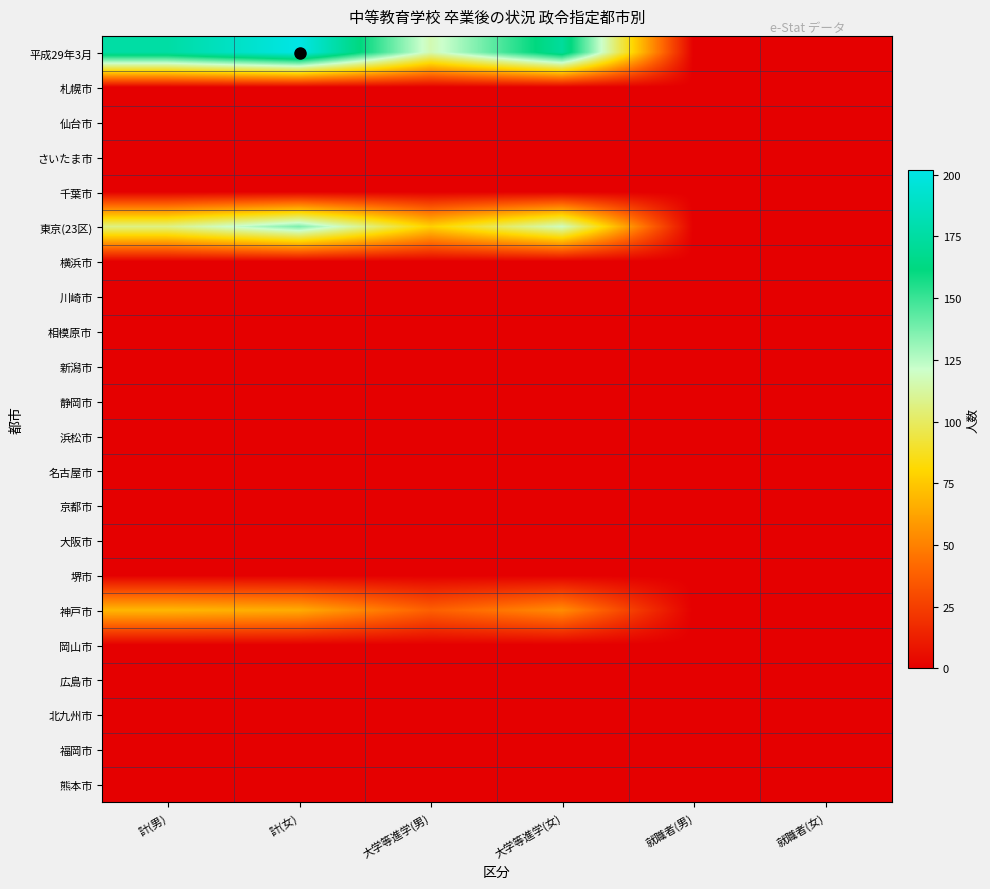

Rank the series by their maximum value, from lowest to highest.

札幌市, 仙台市, さいたま市, 千葉市, 横浜市, 川崎市, 相模原市, 新潟市, 静岡市, 浜松市, 名古屋市, 京都市, 大阪市, 堺市, 岡山市, 広島市, 北九州市, 福岡市, 熊本市, 神戸市, 東京(23区), 平成29年3月